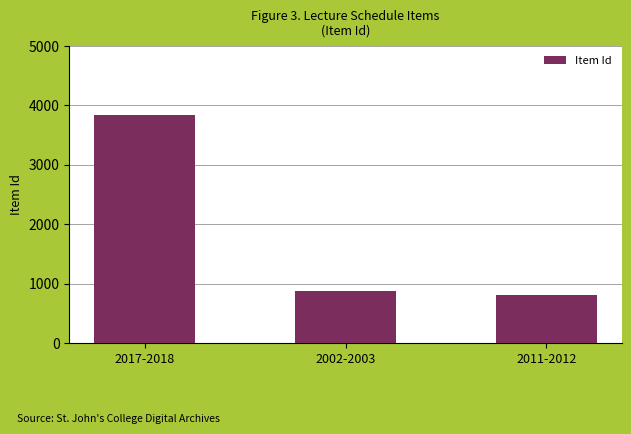

Reading left to right, list all the values displayed in this chart.

3831	869	802